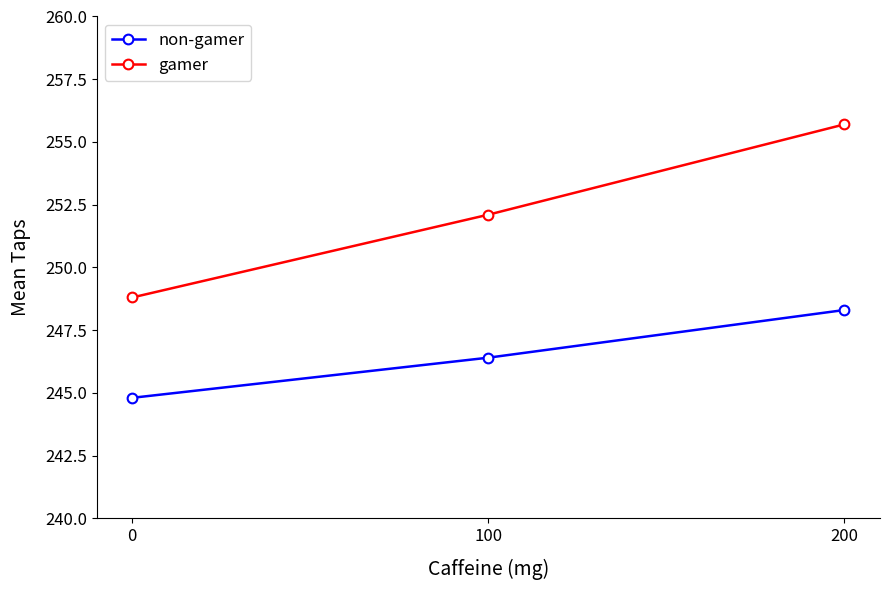

Where does the non-gamer series first go above 246?

100